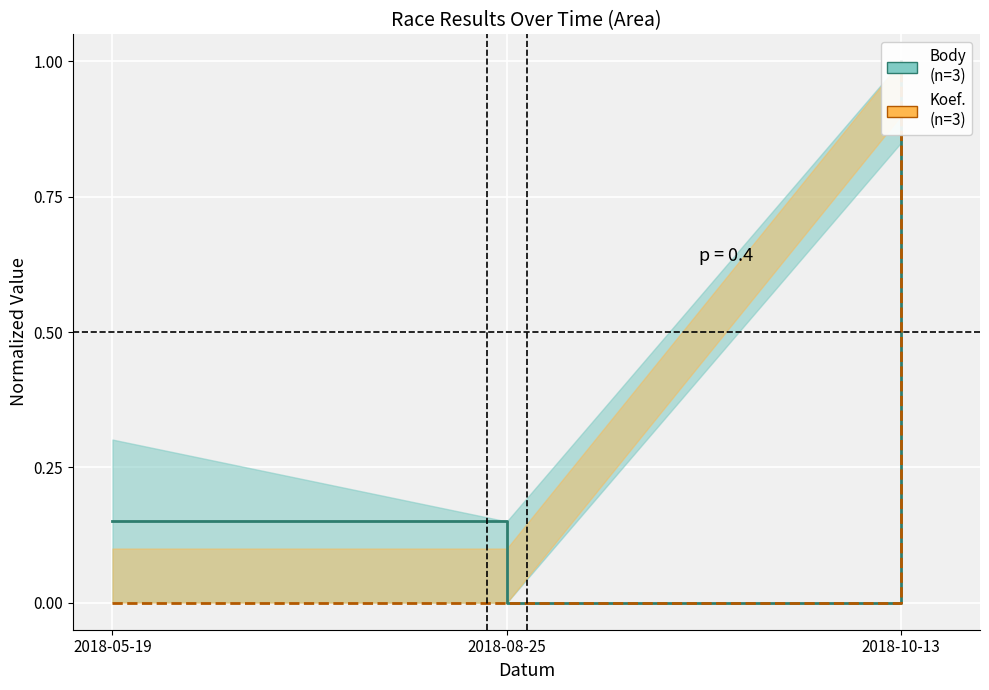

Reading left to right, what are all the values shown in this chart?

Body: 0.2	0.0	1.0
Koef.: 0.0	0.0	1.0